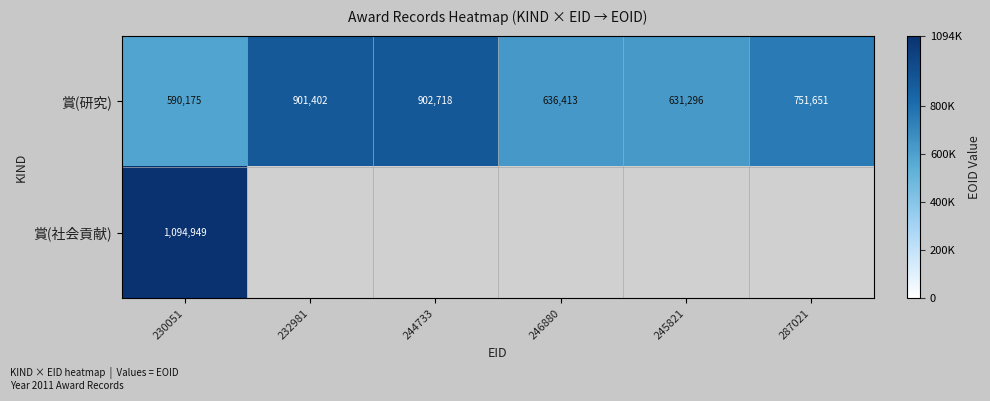

True or false: 賞(研究) has a value of 1056633 at 246880.

False